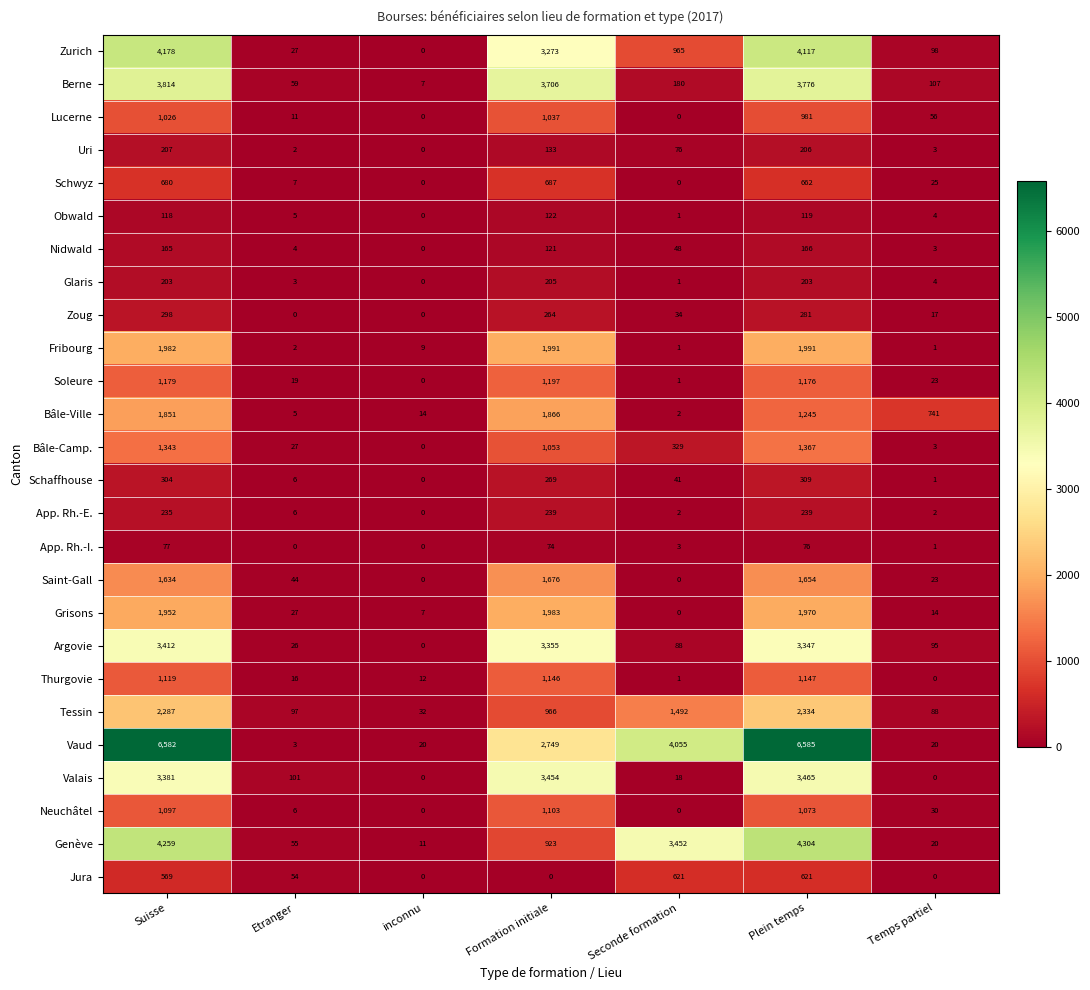

What is the total value across all series at Suisse?

43952